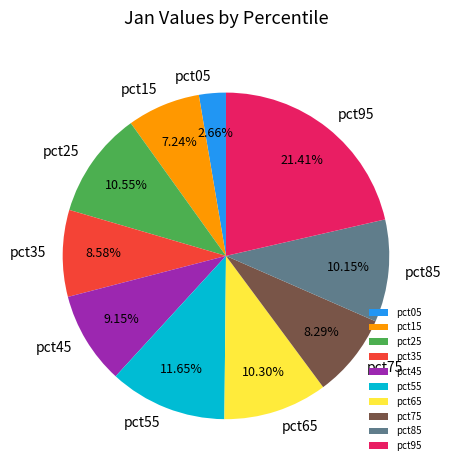

Between pct35 and pct55, which is larger?

pct55